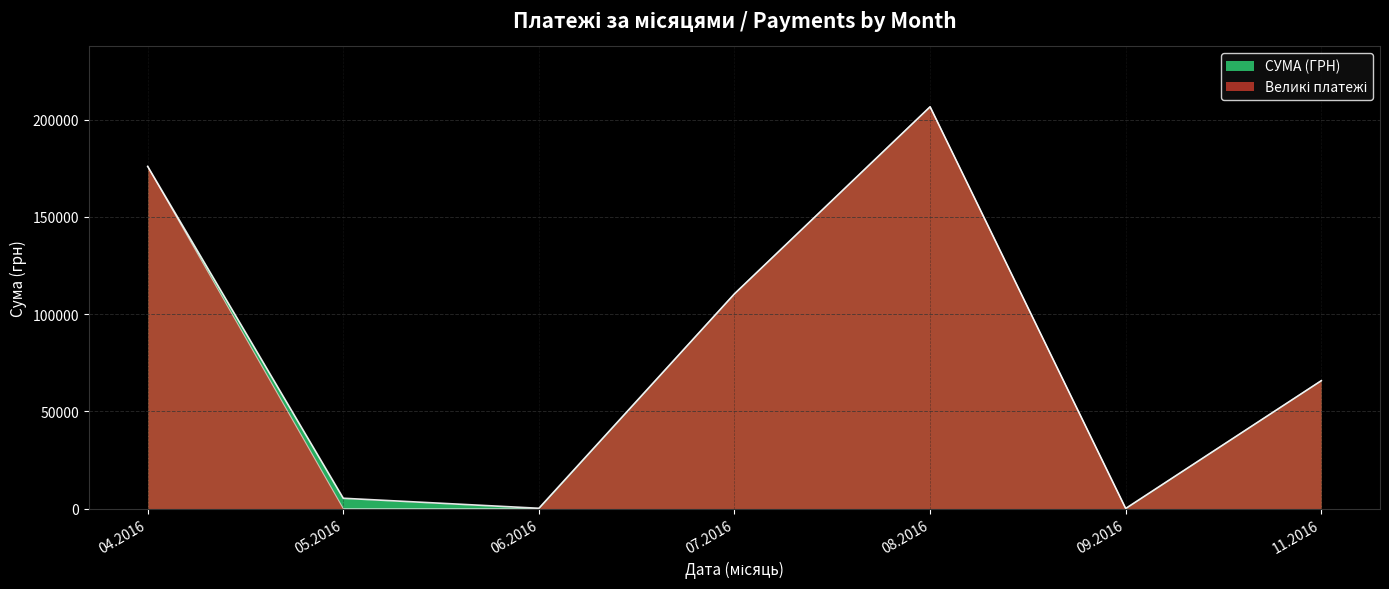

The value of СУМА (ГРН) at 07.2016 is 110467.3. True or false?

True